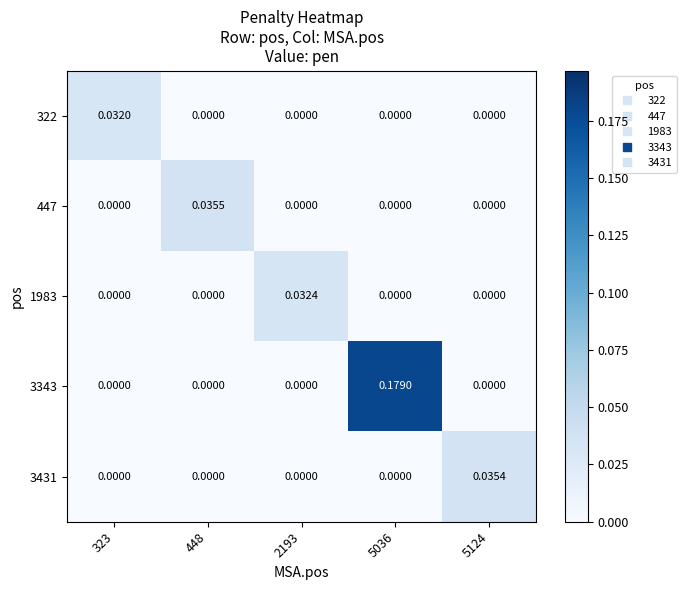

Reading left to right, transcribe all the data shown in this chart.

322: 323=0.0	448=0.0	2193=0.0	5036=0.0	5124=0.0
447: 323=0.0	448=0.0	2193=0.0	5036=0.0	5124=0.0
1983: 323=0.0	448=0.0	2193=0.0	5036=0.0	5124=0.0
3343: 323=0.0	448=0.0	2193=0.0	5036=0.2	5124=0.0
3431: 323=0.0	448=0.0	2193=0.0	5036=0.0	5124=0.0